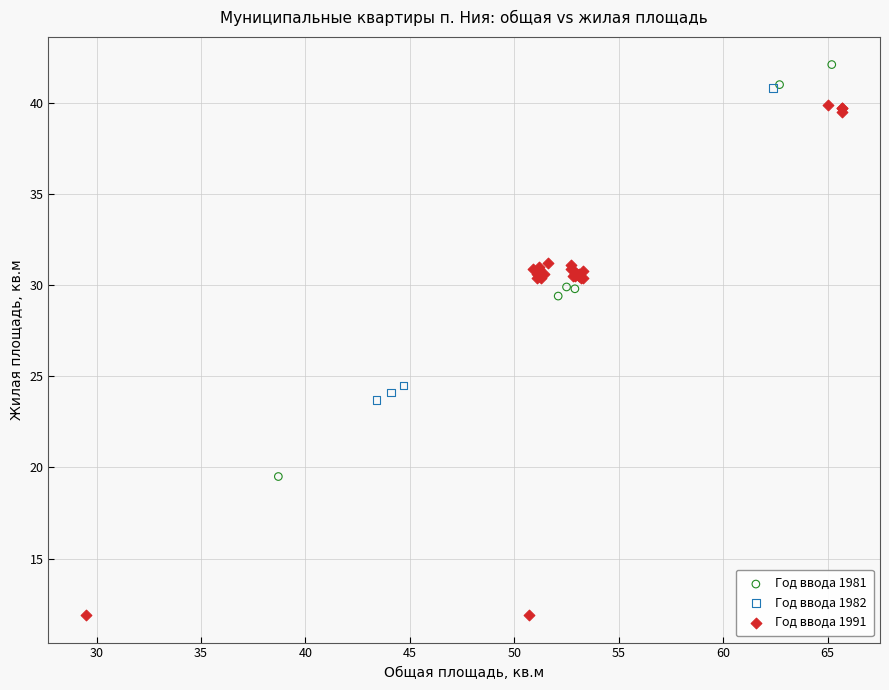

What are all the series names shown in the legend?

Год ввода 1981, Год ввода 1982, Год ввода 1991